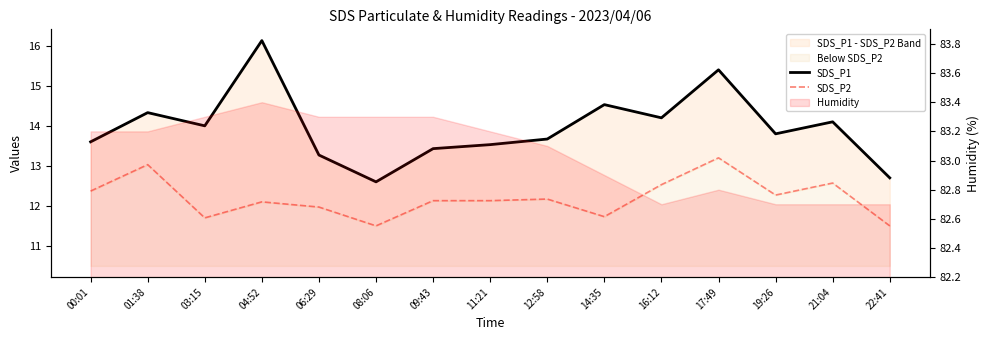

How many interior local peaks does the SDS_P2 series have?

5